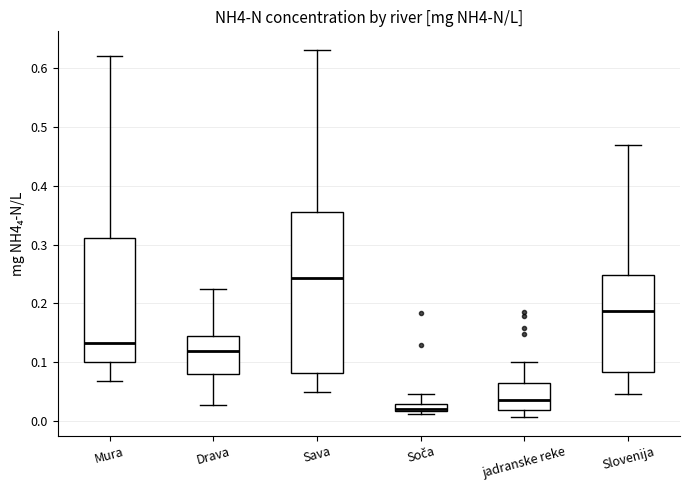

Where does the median line of the box for Slovenija sit on the y-axis? The values are not printed on the chart, so give them approximately, as read against the axis.

0.19